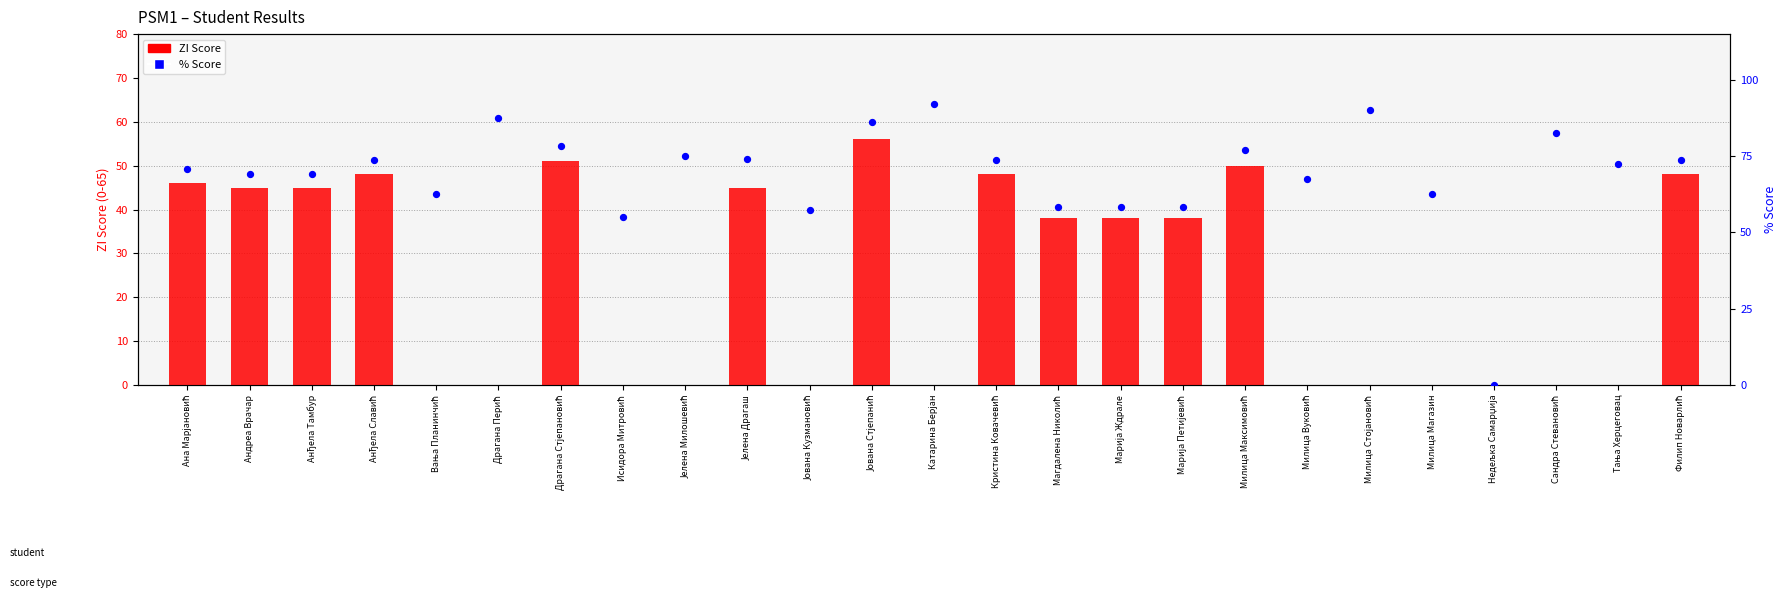

Is the value of ZI Score at Милица Максимовић greater than the value of % Score at Јована Стјепанић?

No